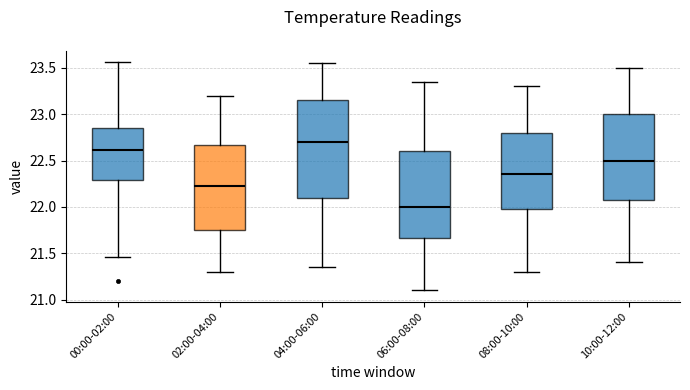

Reading left to right, read every box against the y-axis: the position of its median line, the range the box covers, and the ends of its whiskers. The values are not printed on the chart, so give them approximately, as read against the axis.

00:00-02:00: median 22.60, box 22.30 to 22.85, whiskers 21.45 to 23.55
02:00-04:00: median 22.25, box 21.75 to 22.65, whiskers 21.30 to 23.20
04:00-06:00: median 22.70, box 22.10 to 23.15, whiskers 21.35 to 23.55
06:00-08:00: median 22.00, box 21.65 to 22.60, whiskers 21.10 to 23.35
08:00-10:00: median 22.35, box 22.00 to 22.80, whiskers 21.30 to 23.30
10:00-12:00: median 22.50, box 22.10 to 23.00, whiskers 21.40 to 23.50